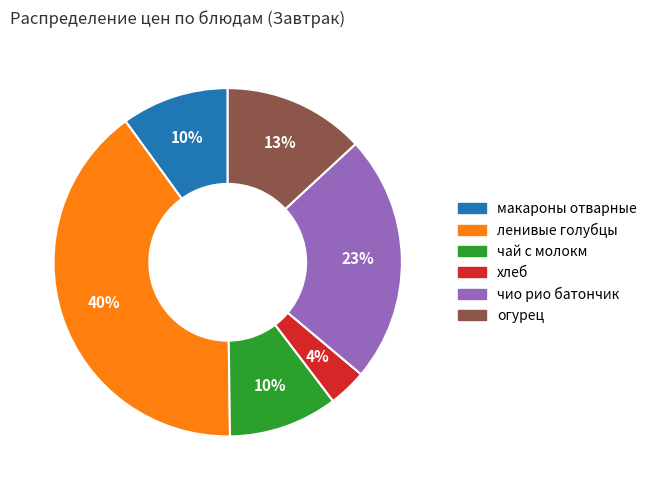

How many segments does this pie chart have?

6